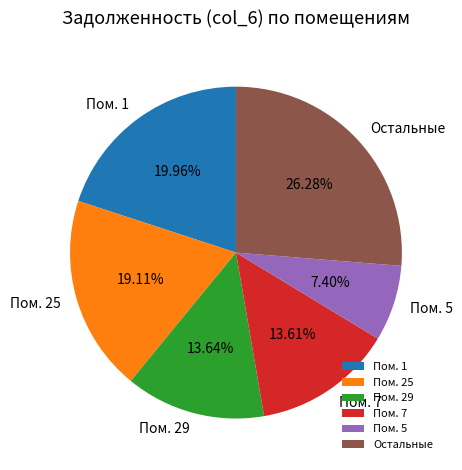

Do Пом. 1 and Пом. 29 together represent more than half of the pie?

No